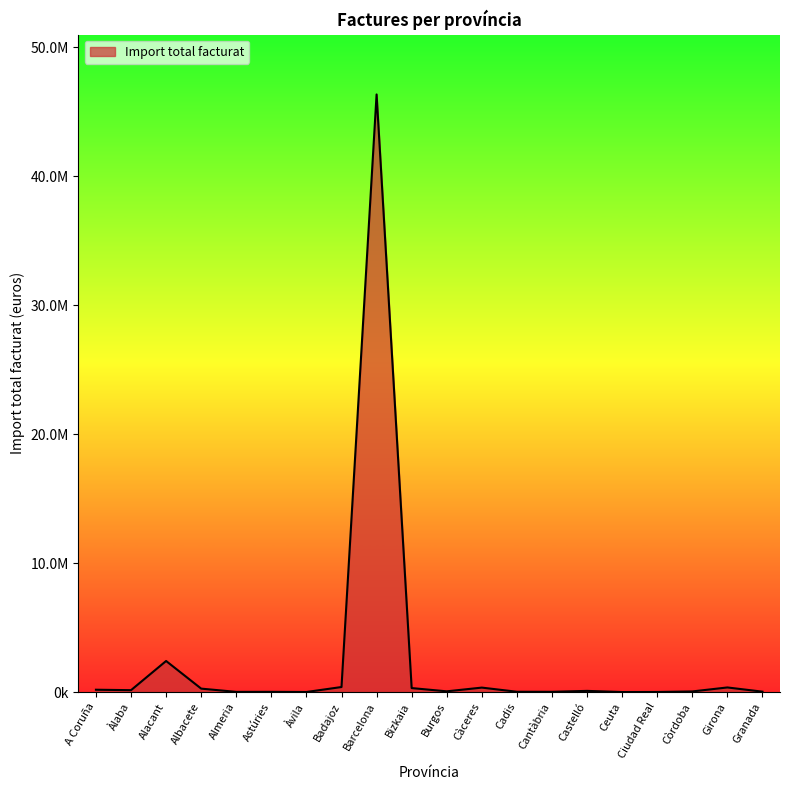

Does the chart display data point markers on the line(s)?

No